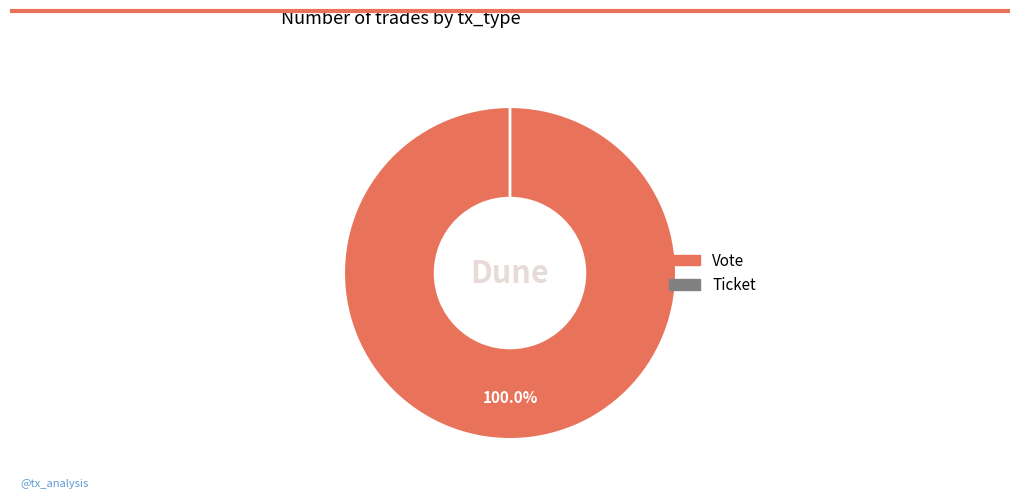

Count the number of slices in the pie.

2